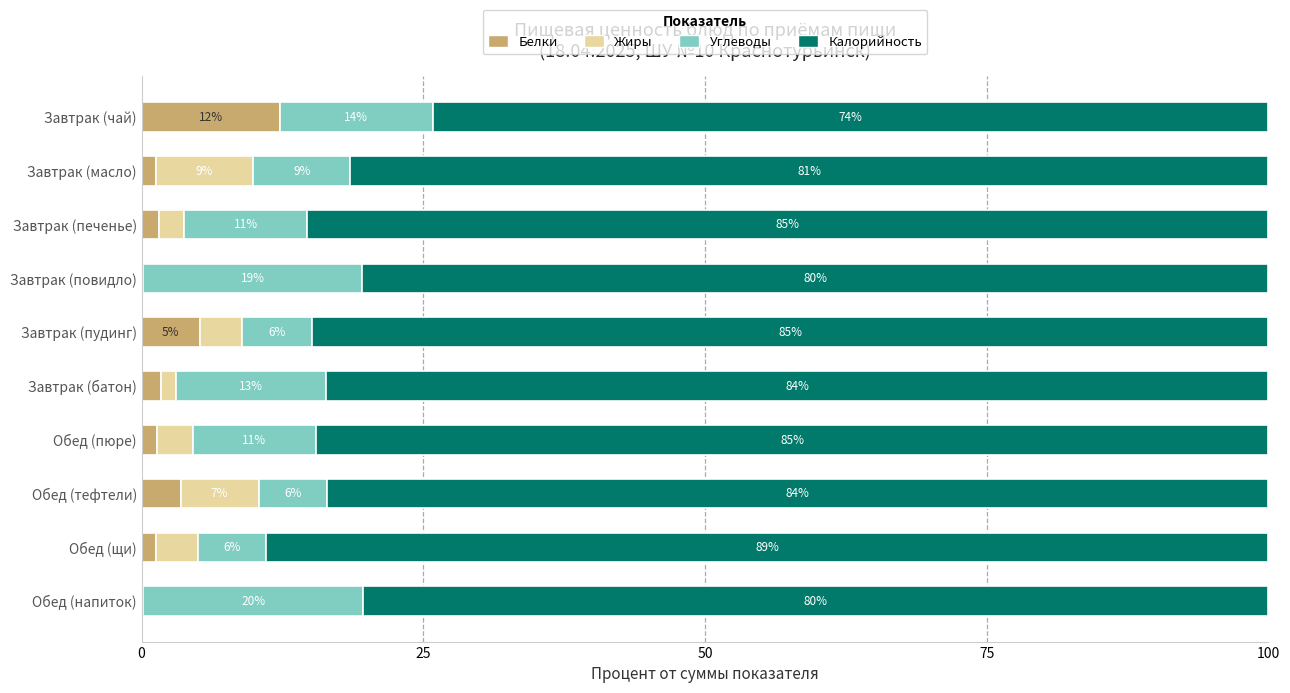

What is the total value across all series at Завтрак (чай)?

100.0